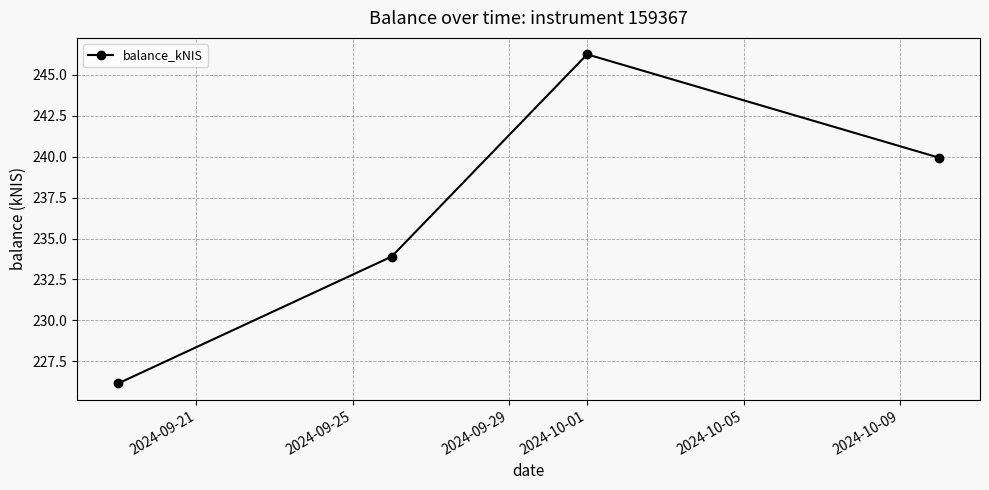

How many data points are above 239?

2